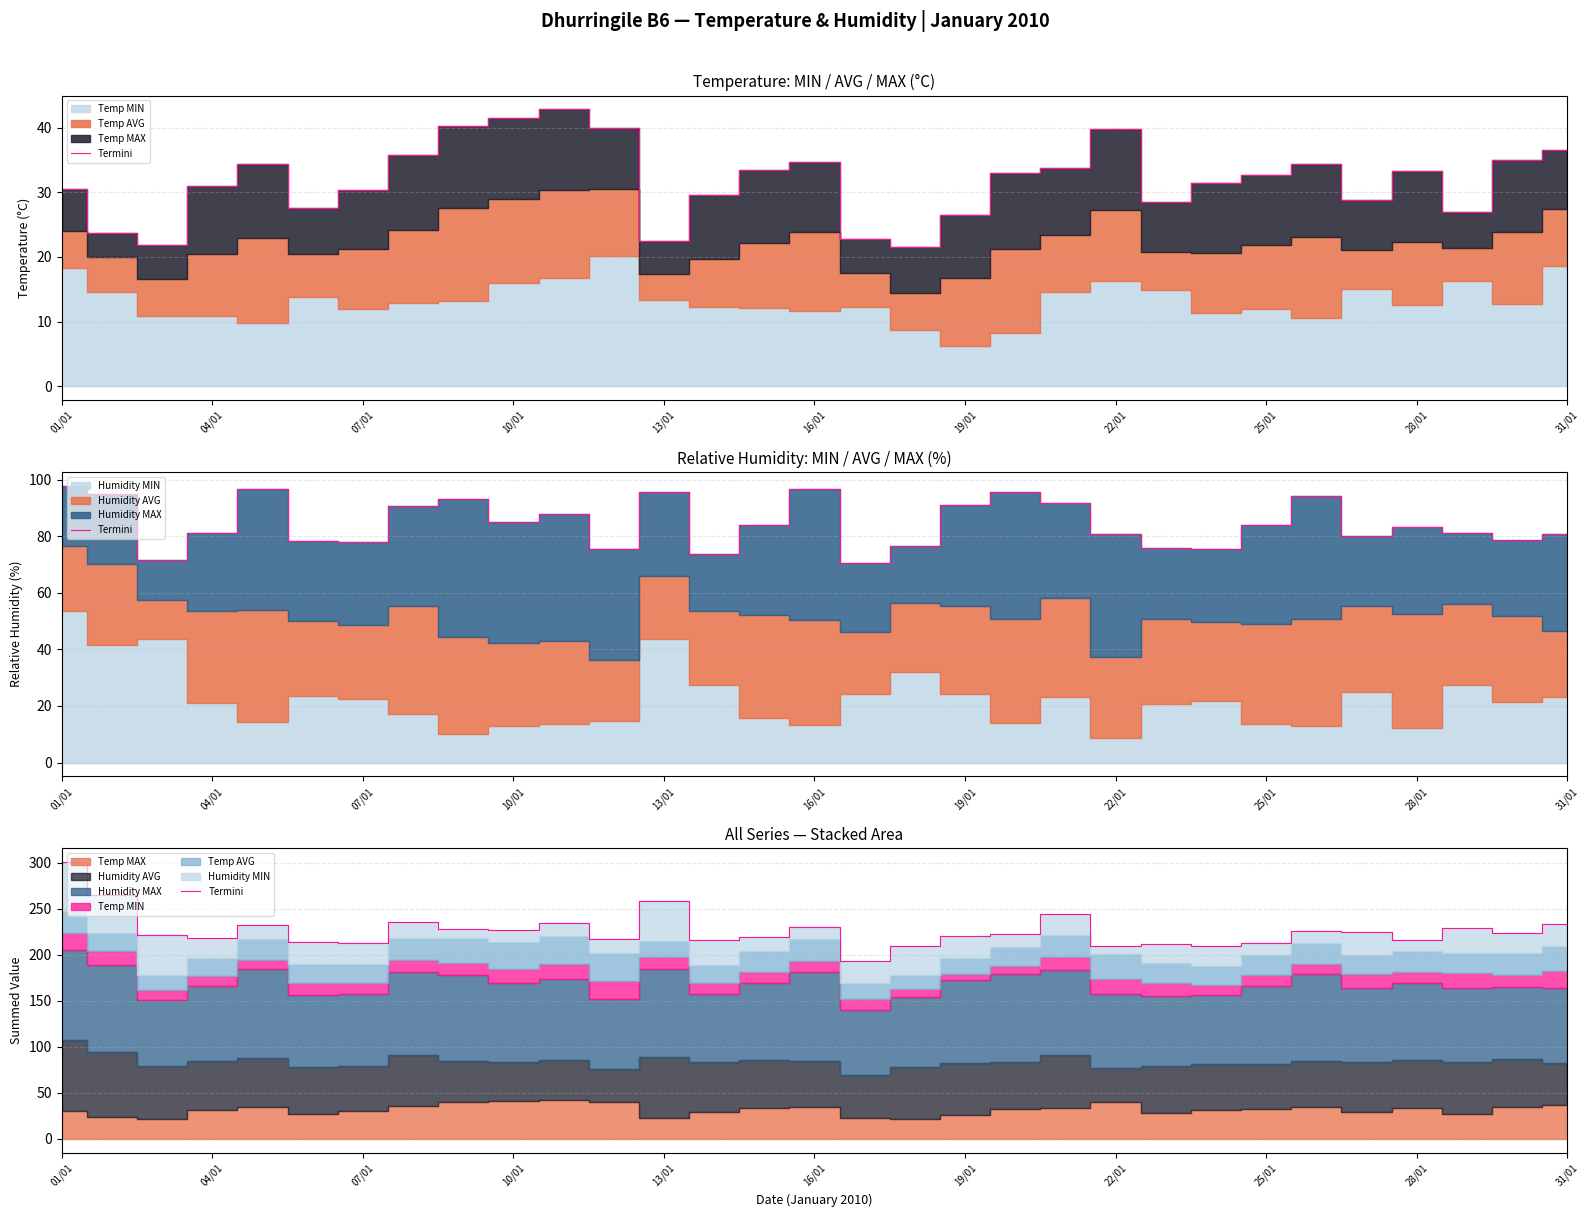

Reading left to right, extract all data points from this chart.

300.5	265.1	221.9	217.9	231.8	213.9	212.9	235.5	228.3	226.5	234.1	216.7	258.5	216.1	219.2	230.5	193.5	209.5	220.1	222.9	244.6	209.7	211.2	209.8	213.1	225.9	225.1	216.0	229.4	223.2	232.9